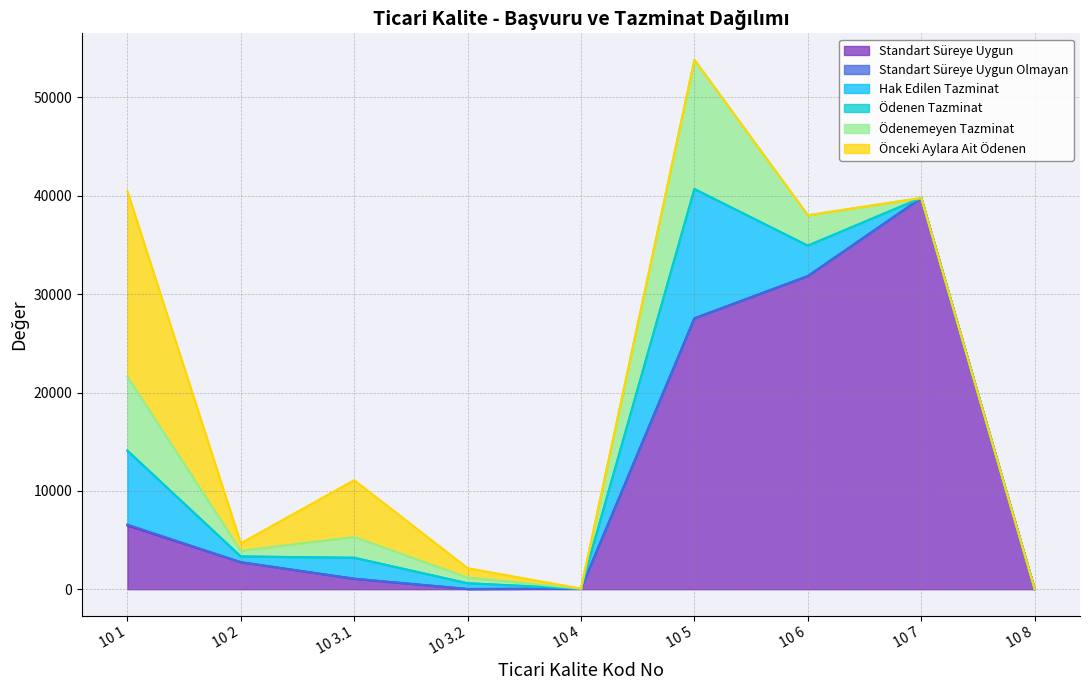

True or false: Hak Edilen Tazminat has more than 0 points higher than both neighbors.

True